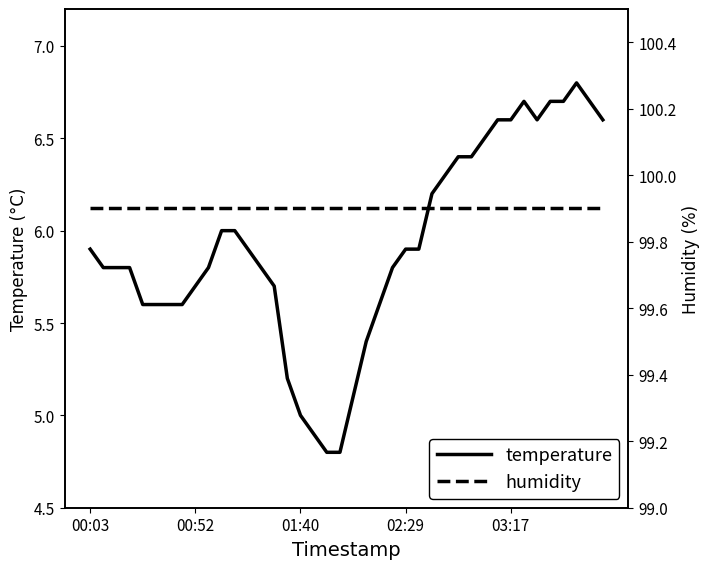

What is the value of the humidity point at the 32nd from the left?

99.9